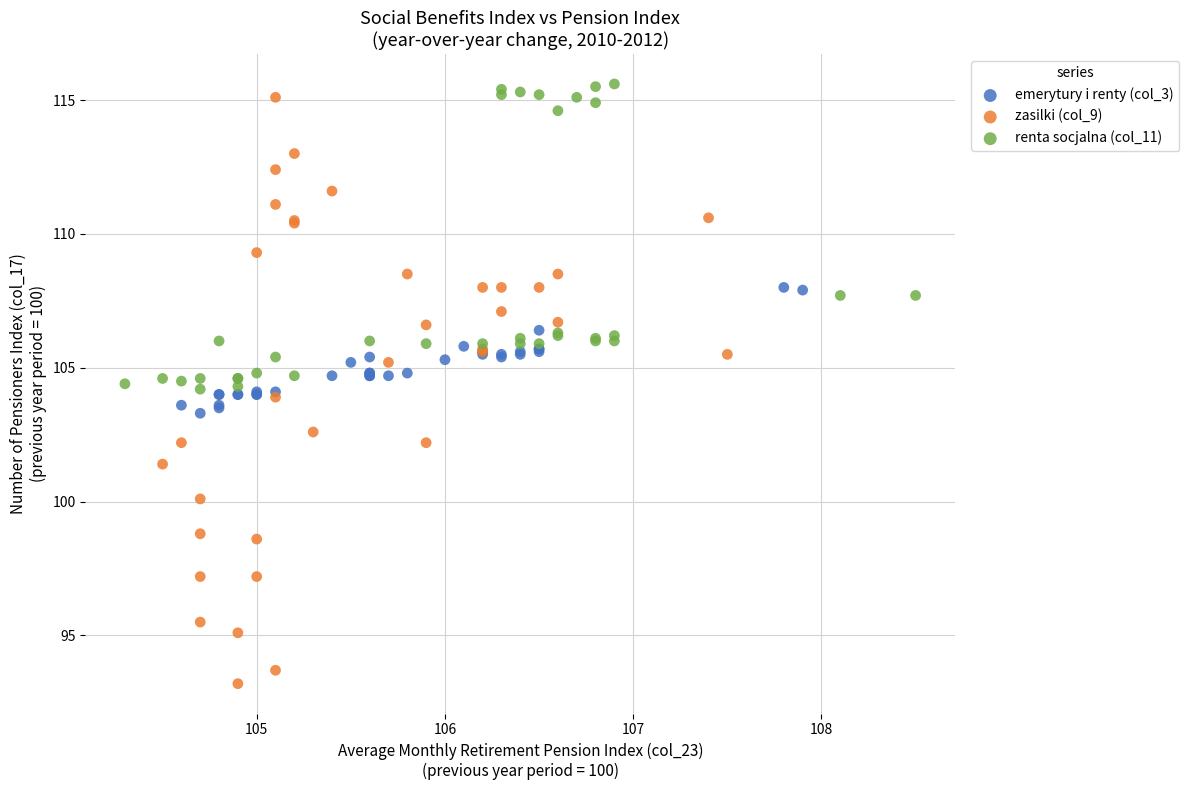

Which series reaches the minimum Y coordinate?

zasilki (col_9)